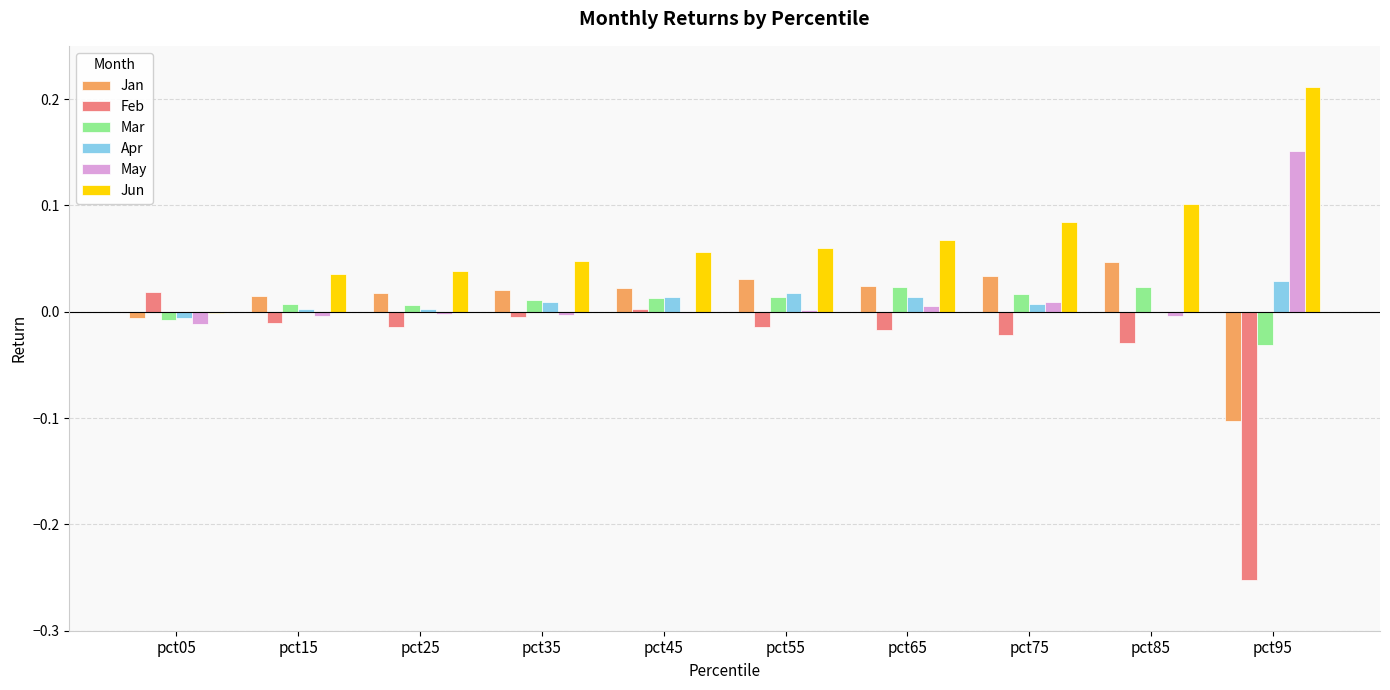

Which series changed the most between pct55 and pct95?

Feb